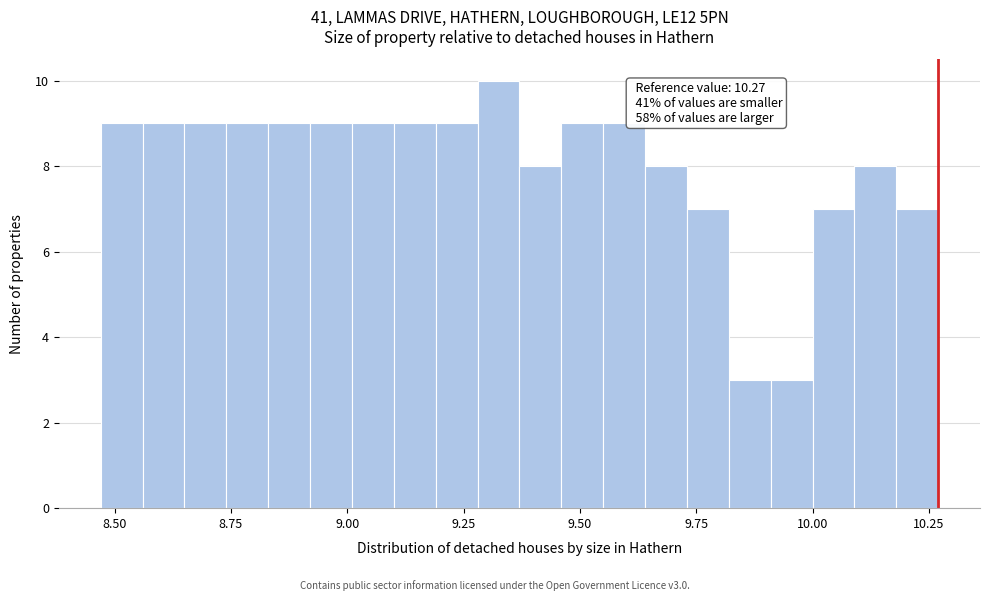

Read against the x-axis, roughly where is the centre of the tallest bar?

9.35